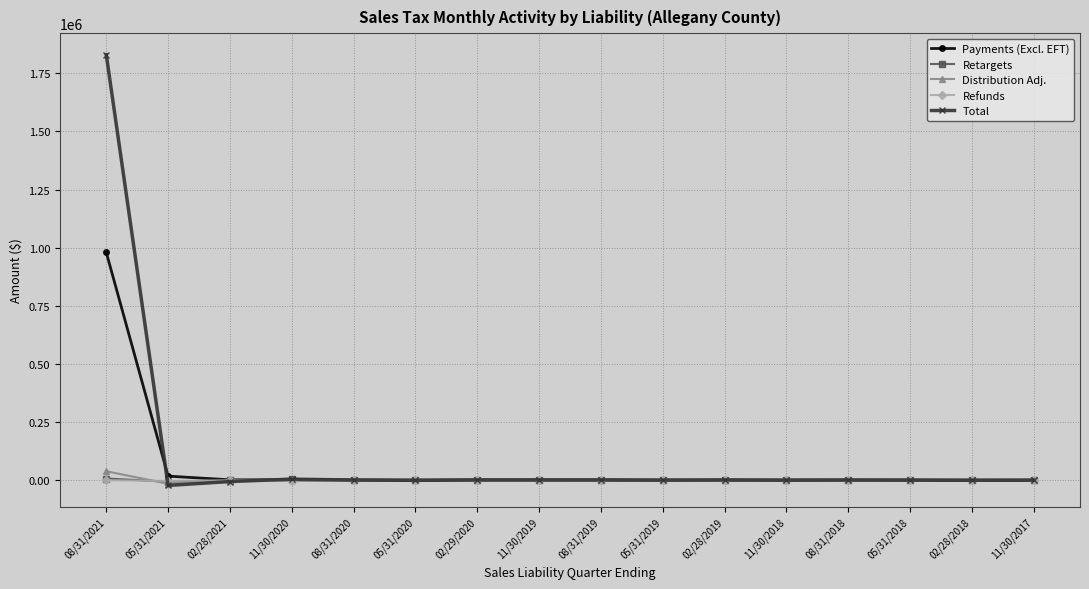

At which category is the sum across all series the highest?

08/31/2021